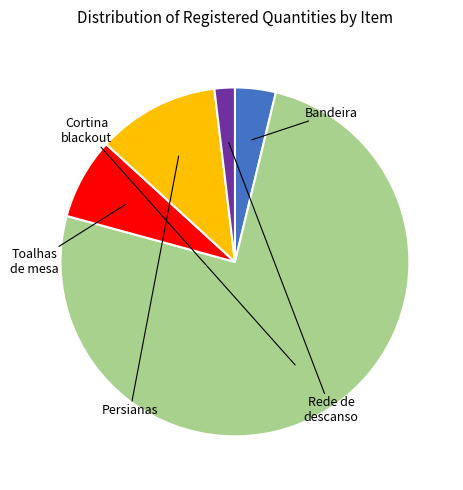

Does any single category account for the majority?

Yes